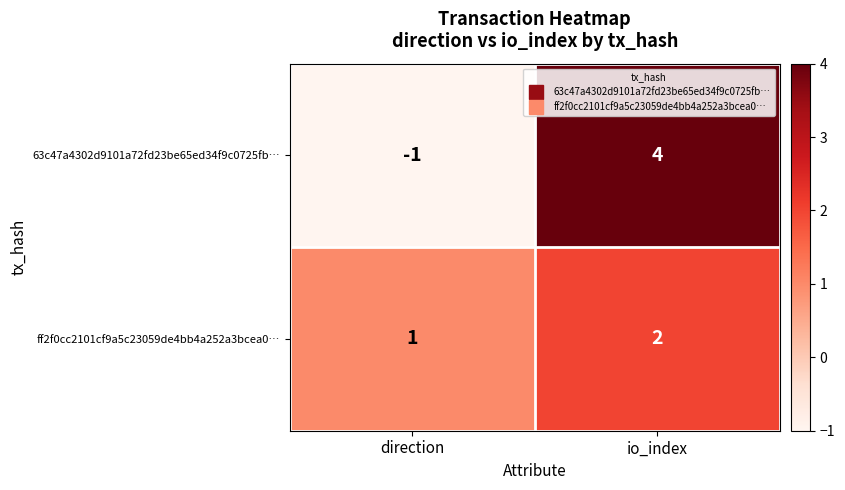

Reading right to left, list all the values displayed in this chart.

63c47a4302d9101a72fd23be65ed34f9c0725fb…: io_index=4	direction=-1
ff2f0cc2101cf9a5c23059de4bb4a252a3bcea0…: io_index=2	direction=1